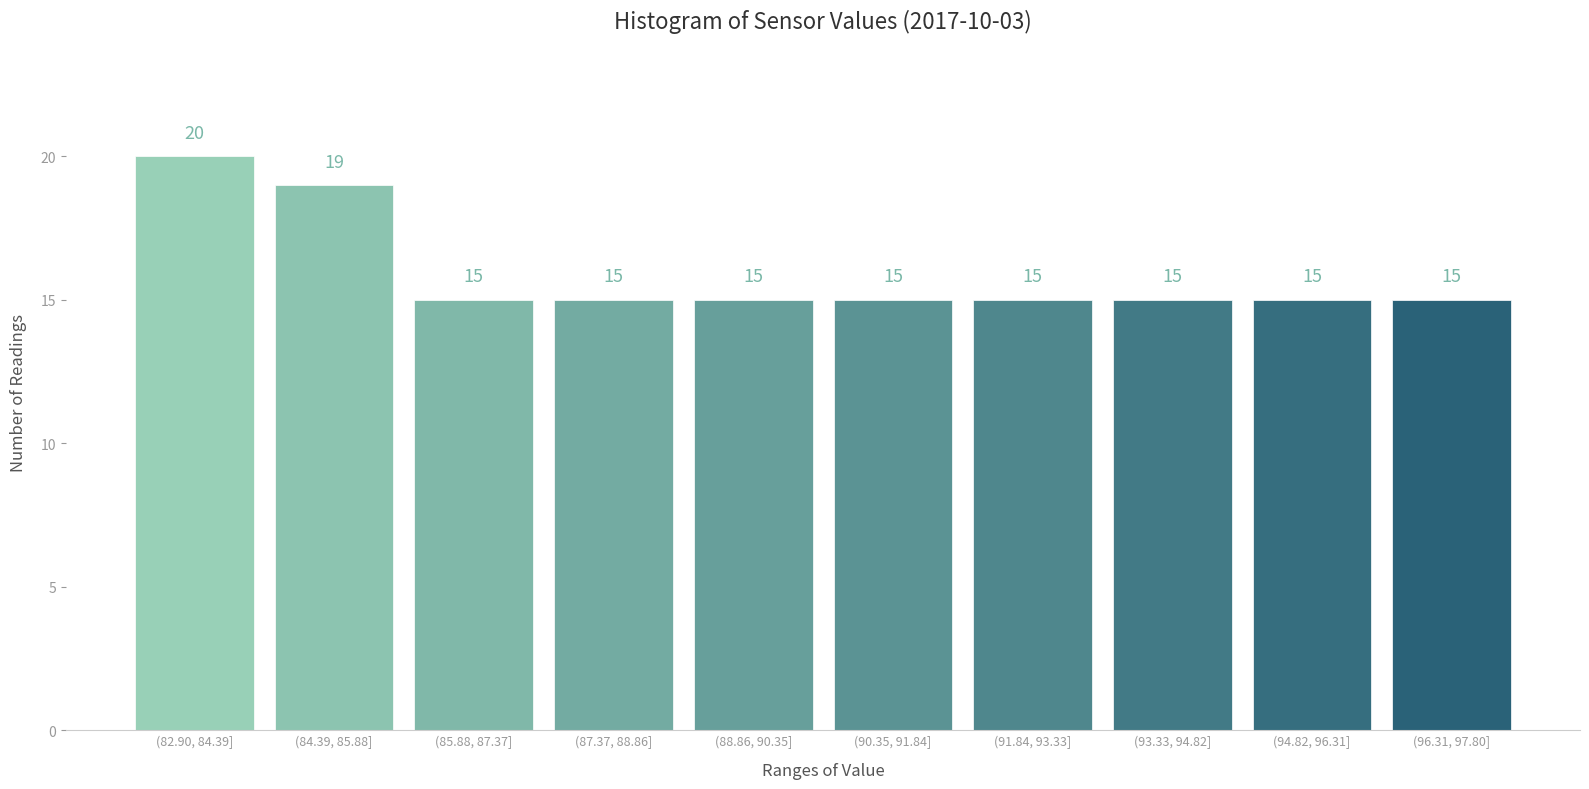

Reading left to right, extract all data points from this chart.

20	19	15	15	15	15	15	15	15	15